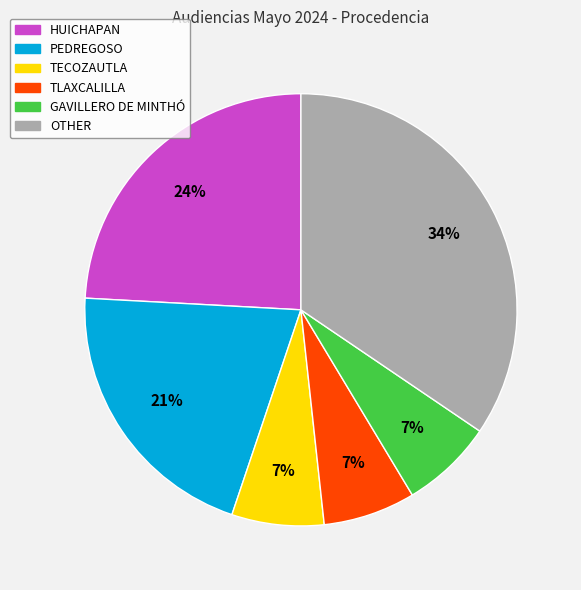

True or false: TLAXCALILLA accounts for 17% of the total.

False